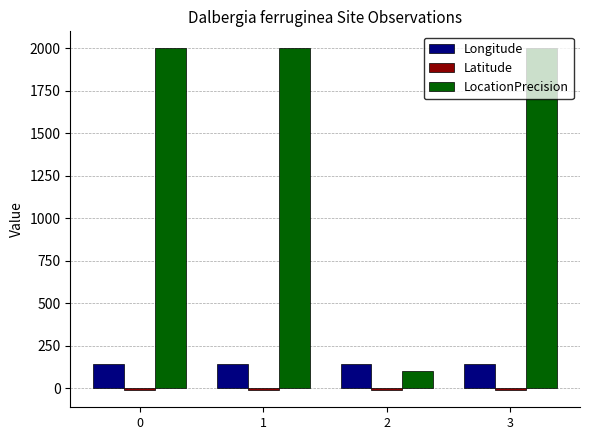

What is the minimum value for Longitude?

142.8